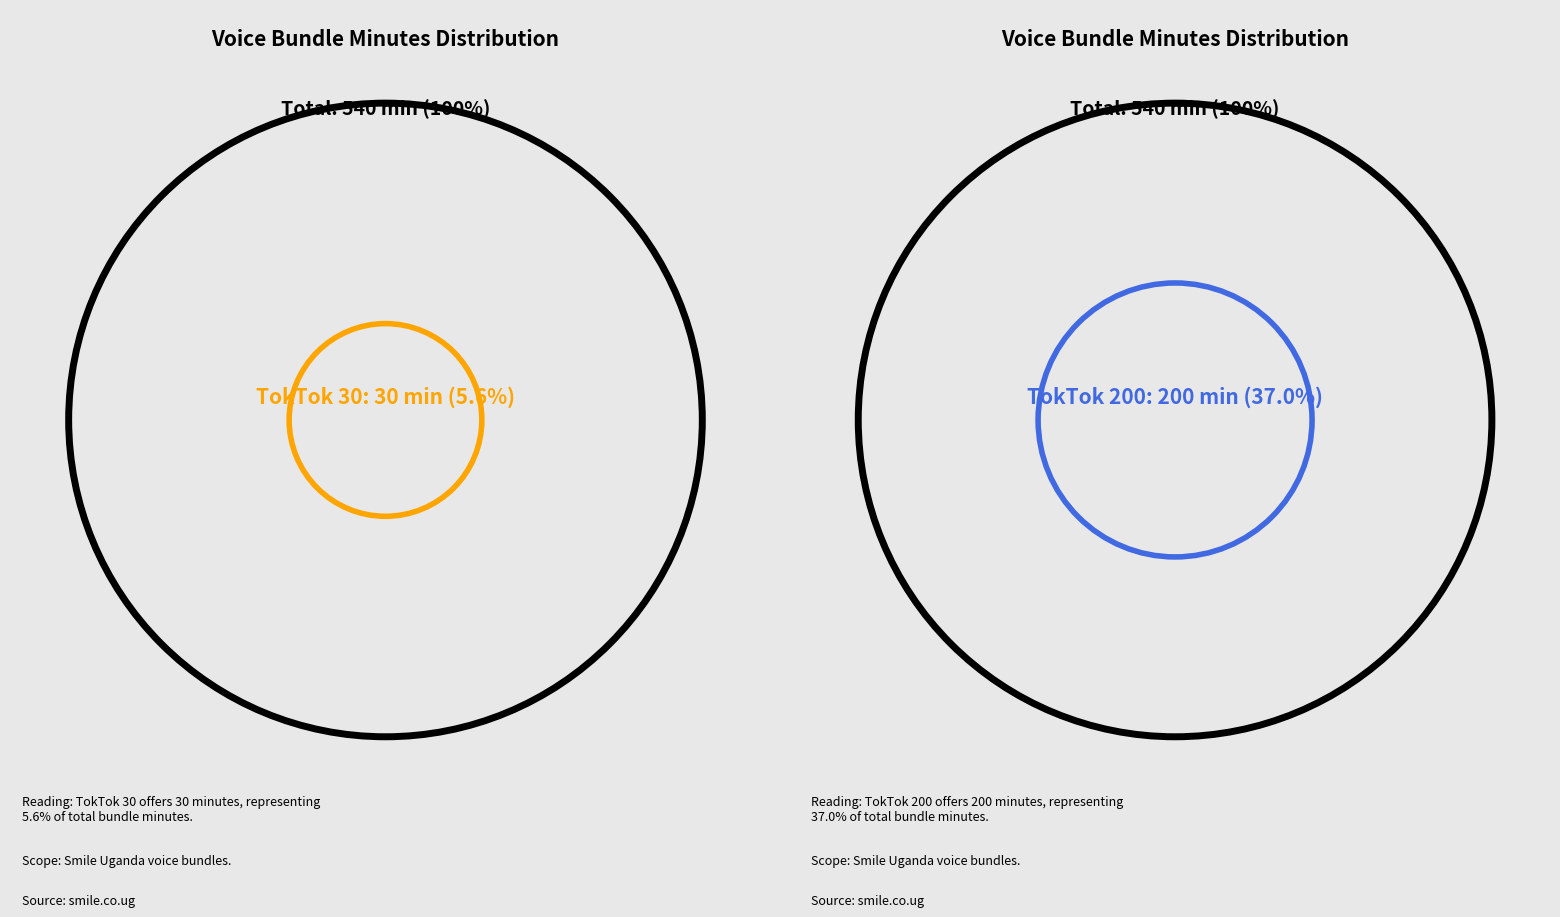

What is the largest slice in the pie chart?

TokTok 200